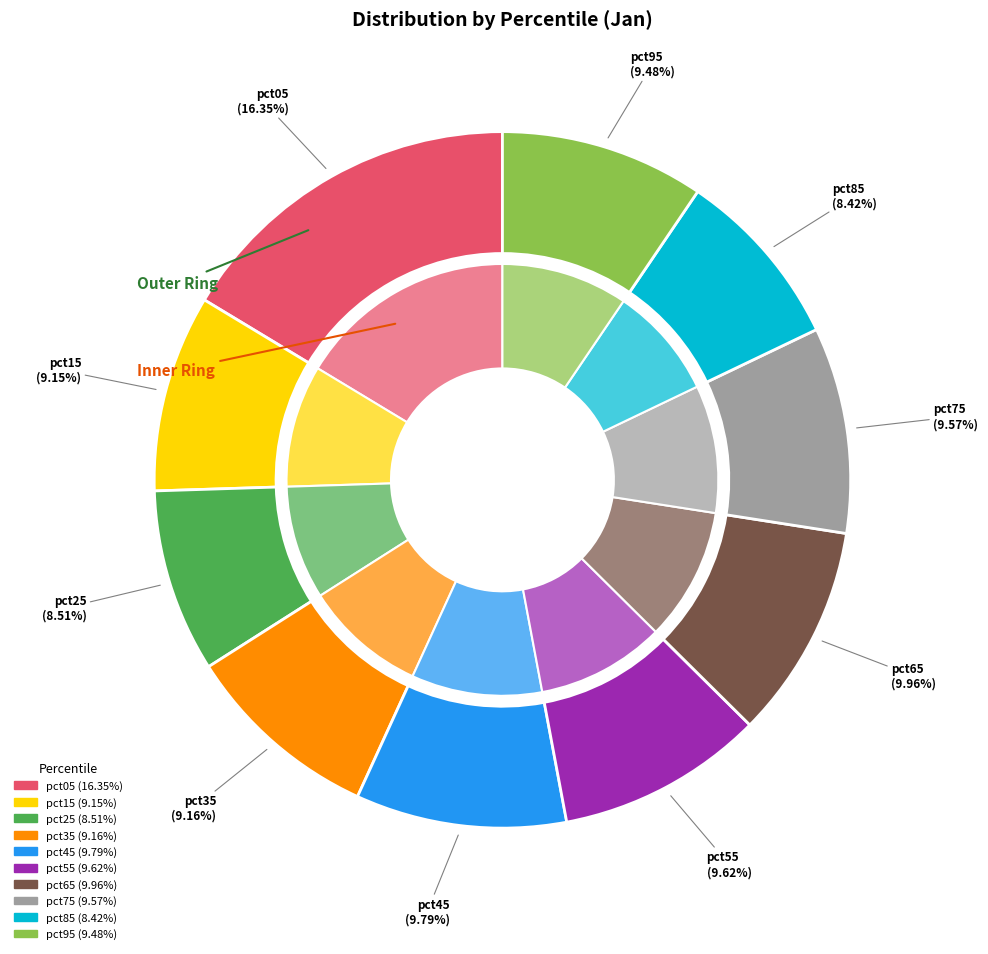

What percentage is the pct75 slice, to the nearest percent?

10%